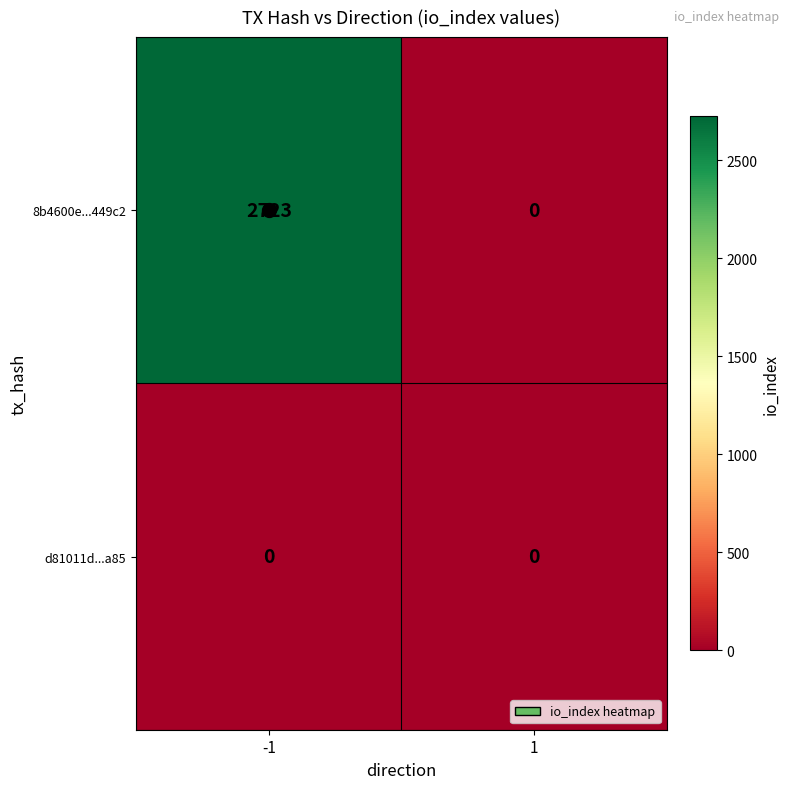

What is the total value across all series at -1?

2723